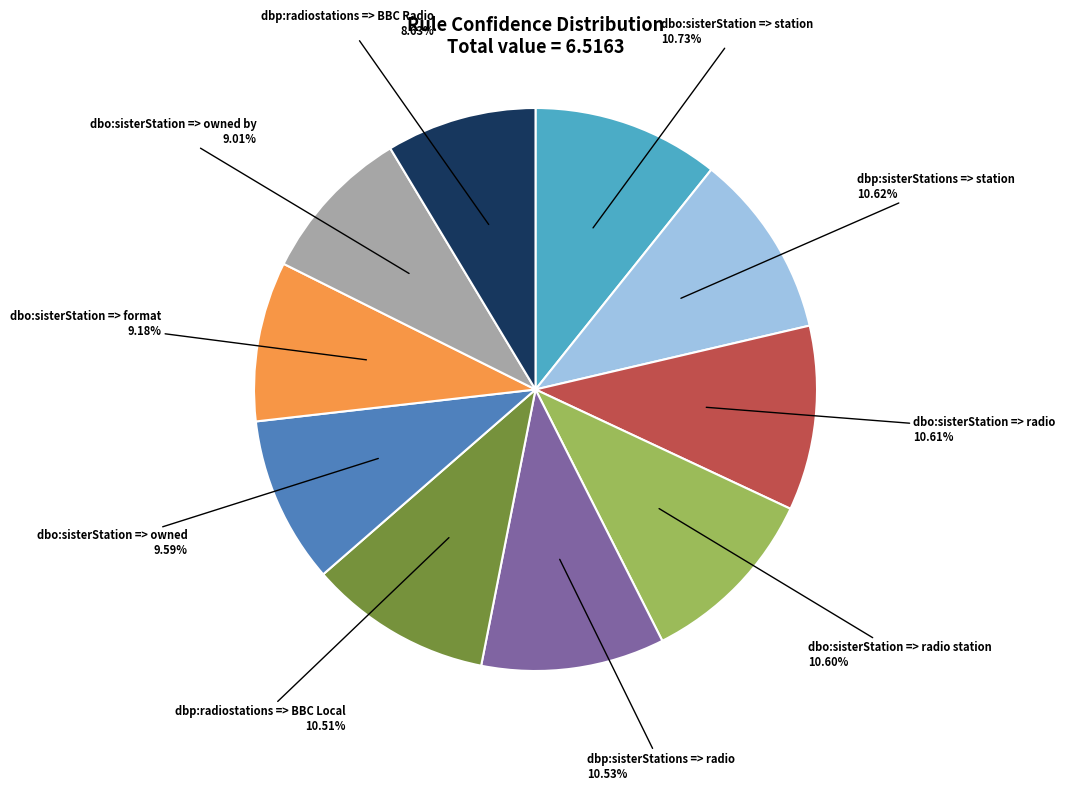

To the nearest percent, what percentage of the pie is dbo:sisterStation => station?

11%